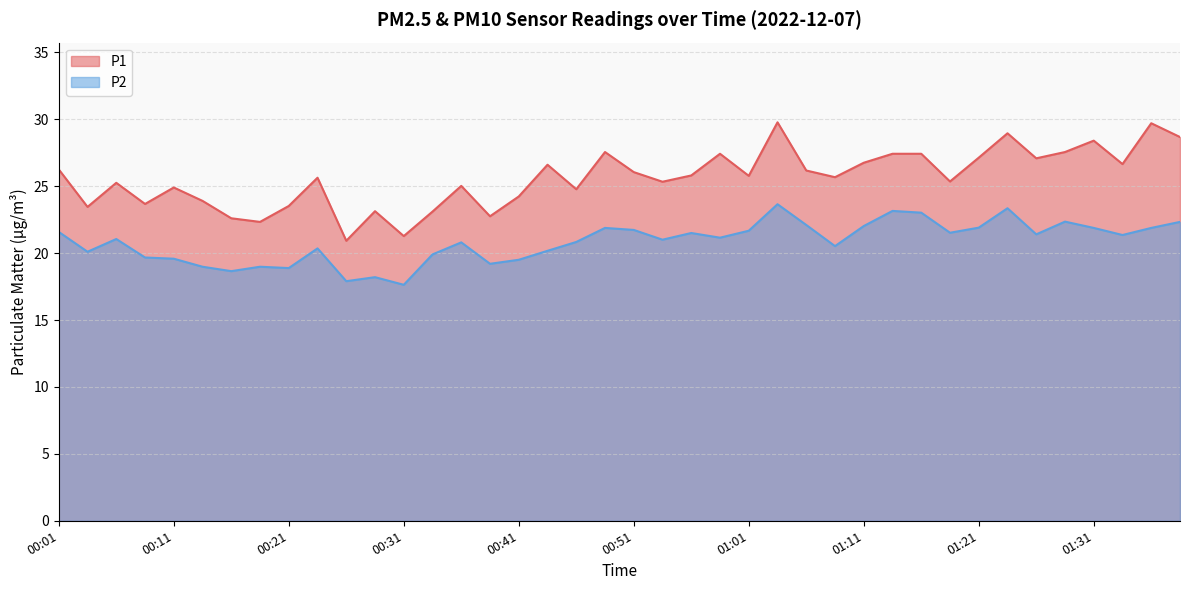

What is the minimum value shown in the chart?

17.6